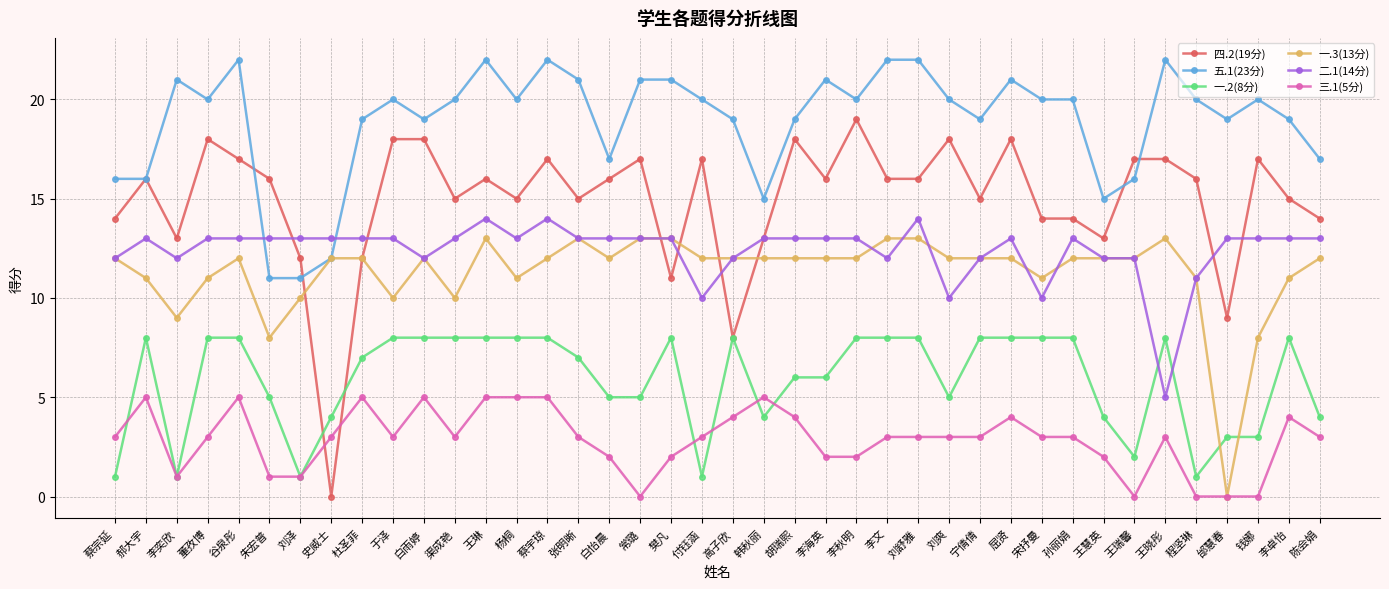

Where is the first local maximum for 一.2(8分)?

郝大宇